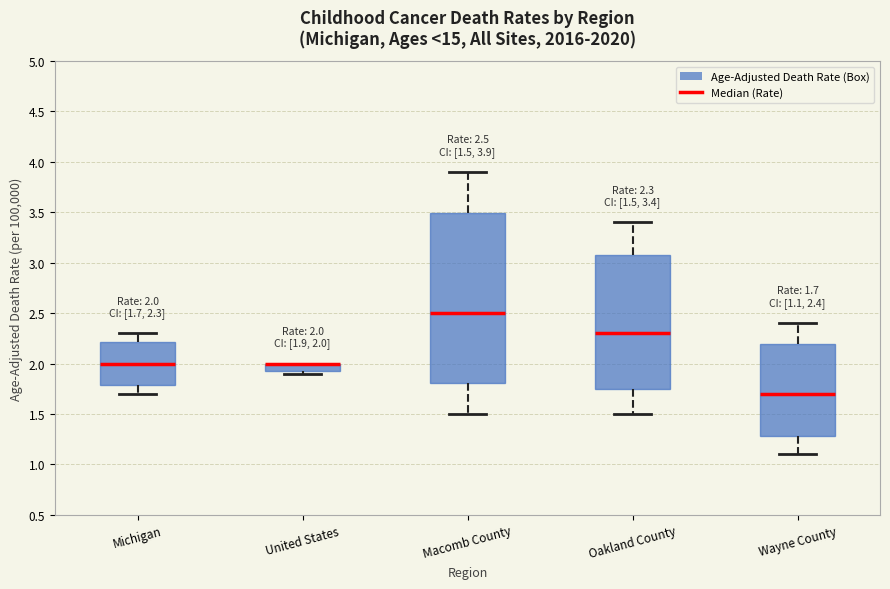

Comparing the boxes themselves (not the whiskers), which one is the tallest?

Macomb County